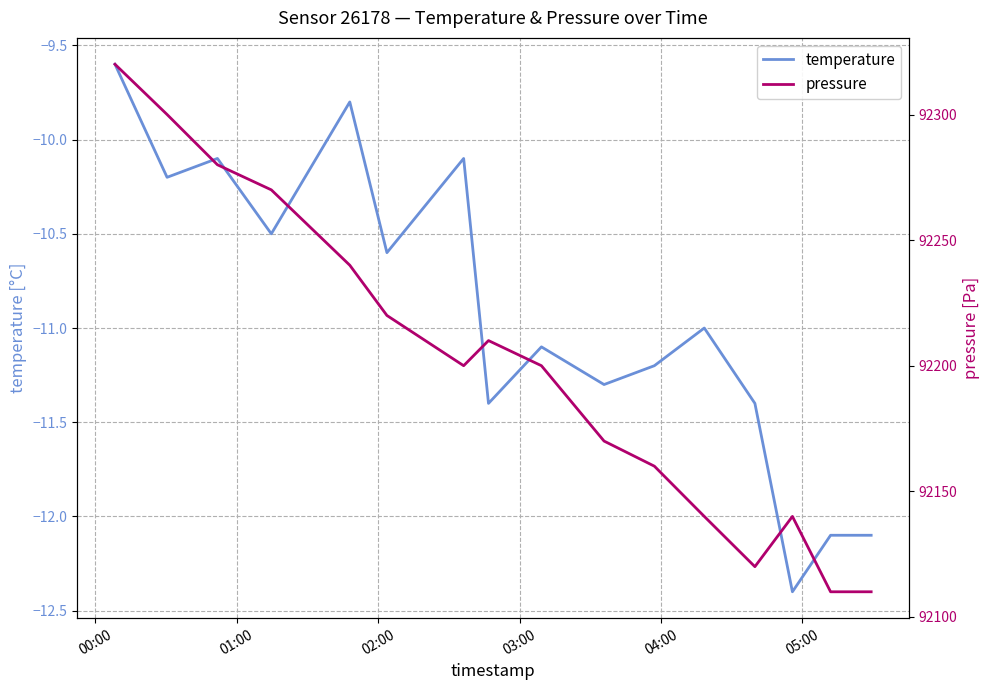

True or false: pressure and temperature cross at least once.

False